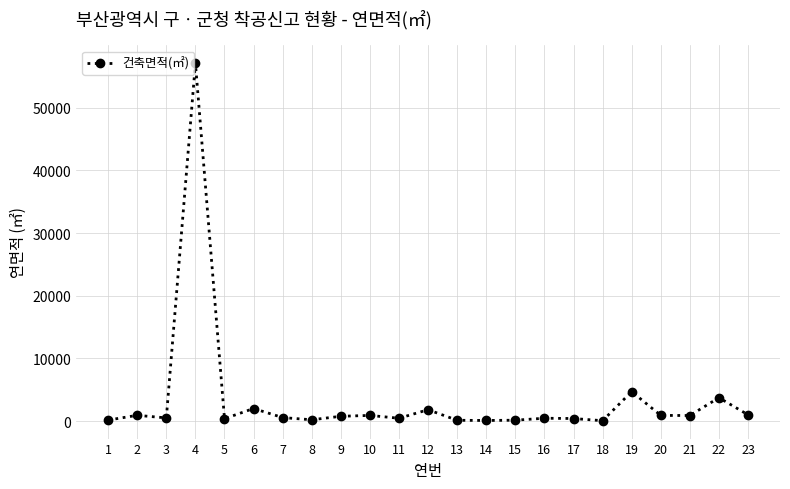

What is the difference between the second highest and minimum values?

4643.3